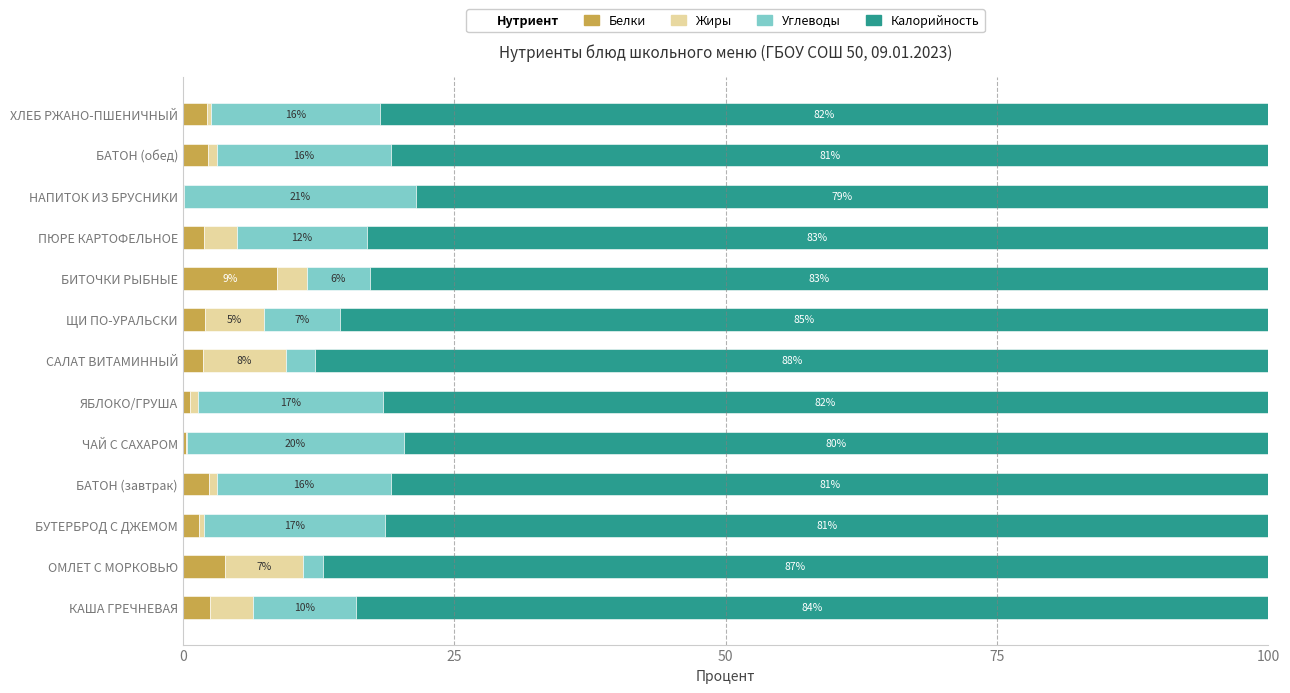

At which label does Белки reach its peak?

БИТОЧКИ РЫБНЫЕ